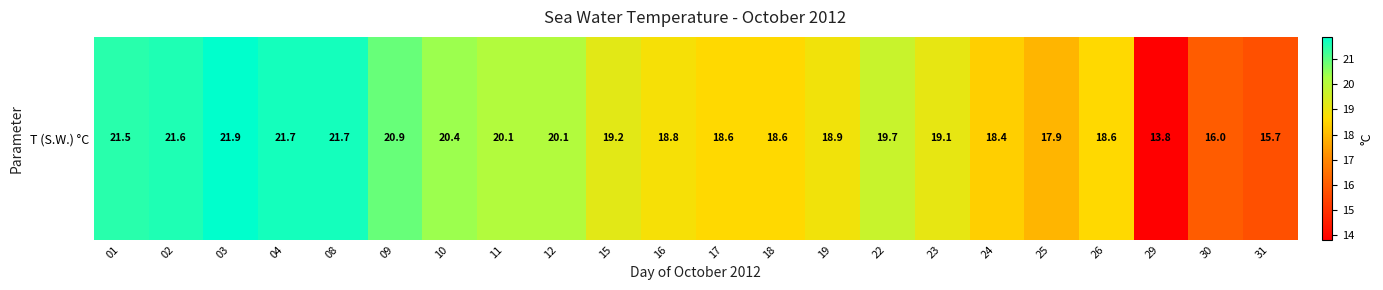

At which category does the chart reach its minimum across all series?

29